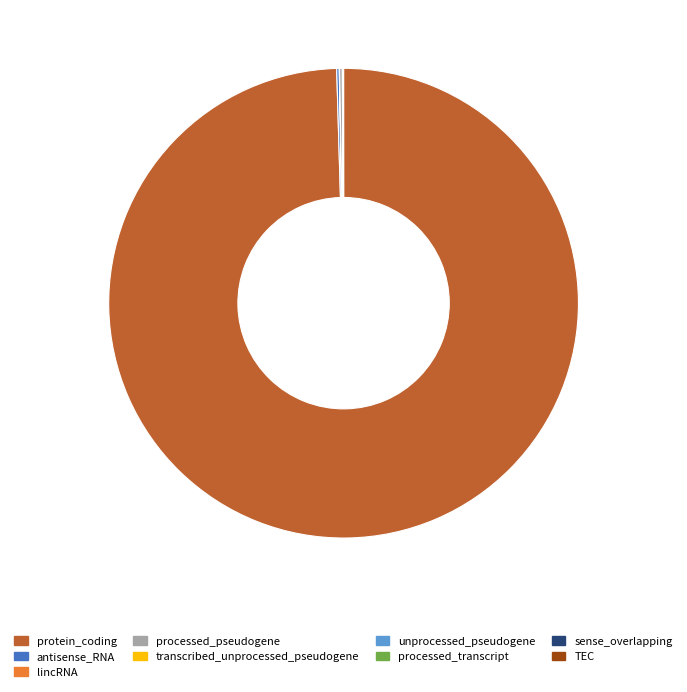

Does protein_coding account for over 50% of the chart?

Yes